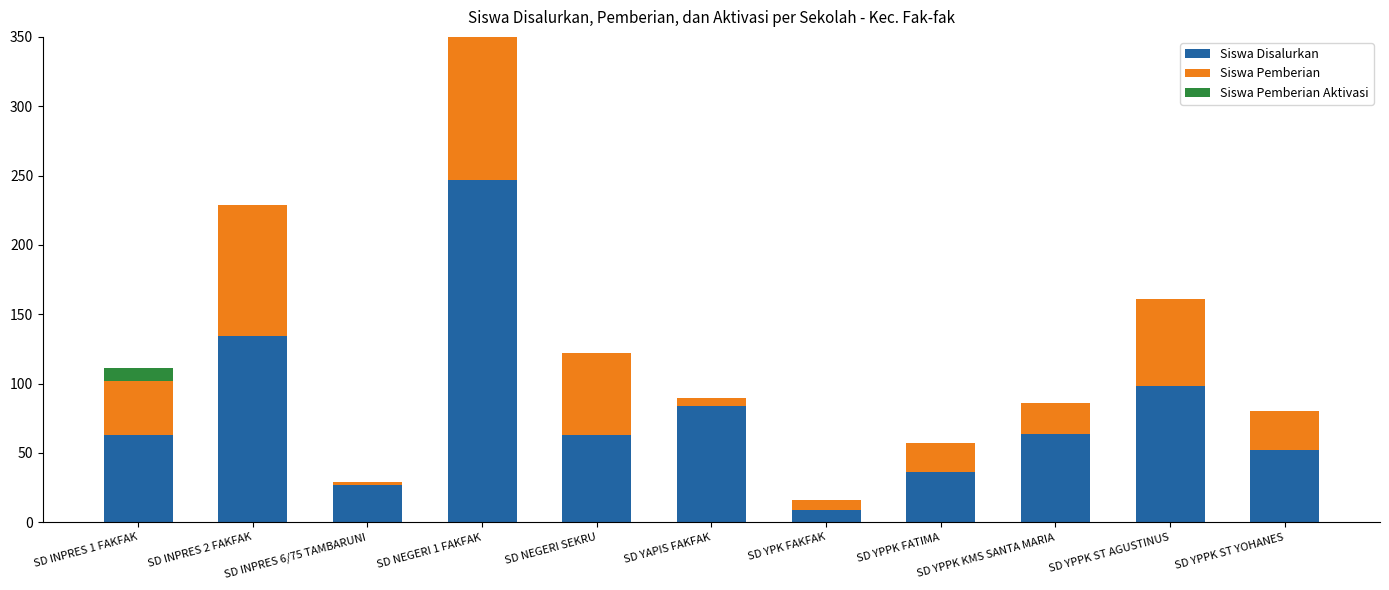

What is the greatest value displayed?

247